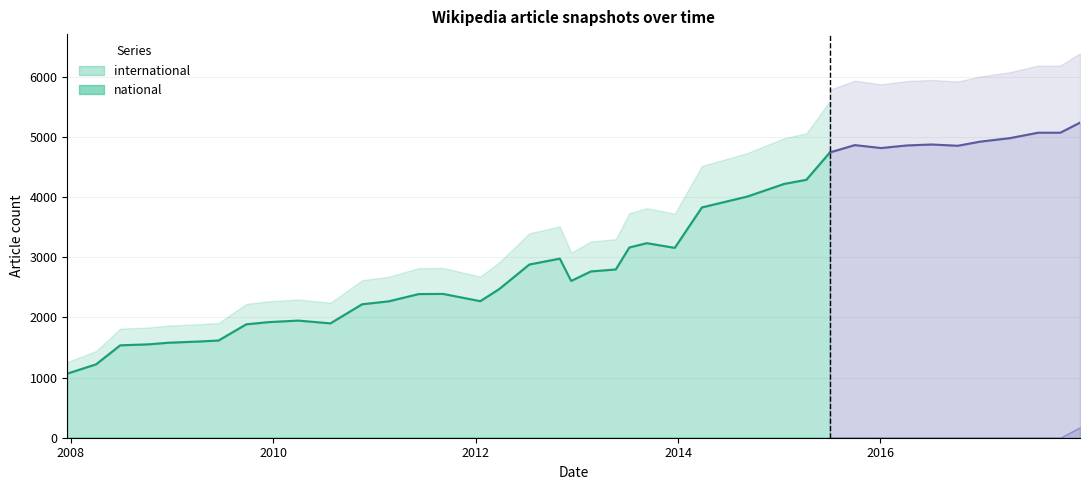

True or false: international has more than 1 interior local peaks.

True